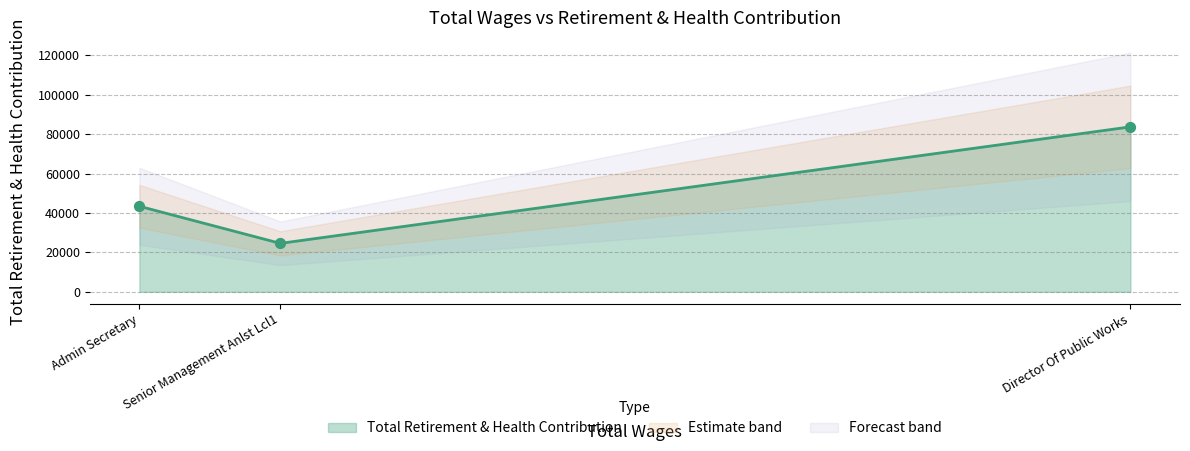

Approximately how many times larger is the value at Director Of Public Works compared to Senior Management Anlst Lcl1?

3.4